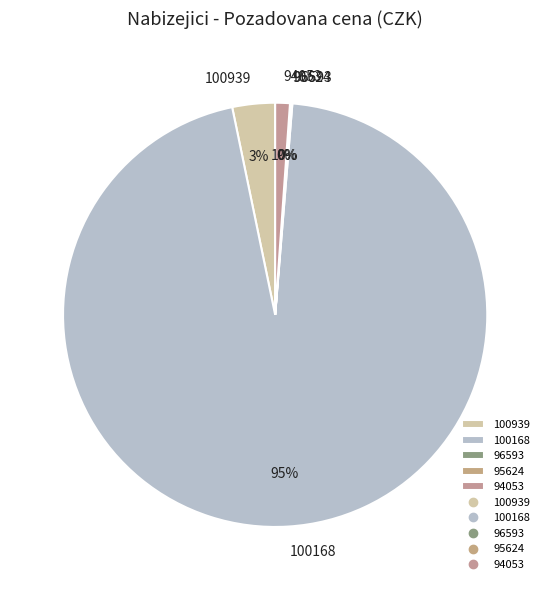

To the nearest percent, what is the average slice percentage?

20%